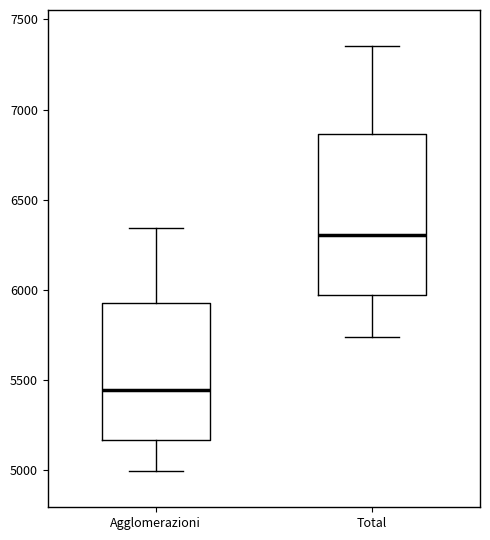

Which box is the tallest, from its lower edge to its upper edge?

Total